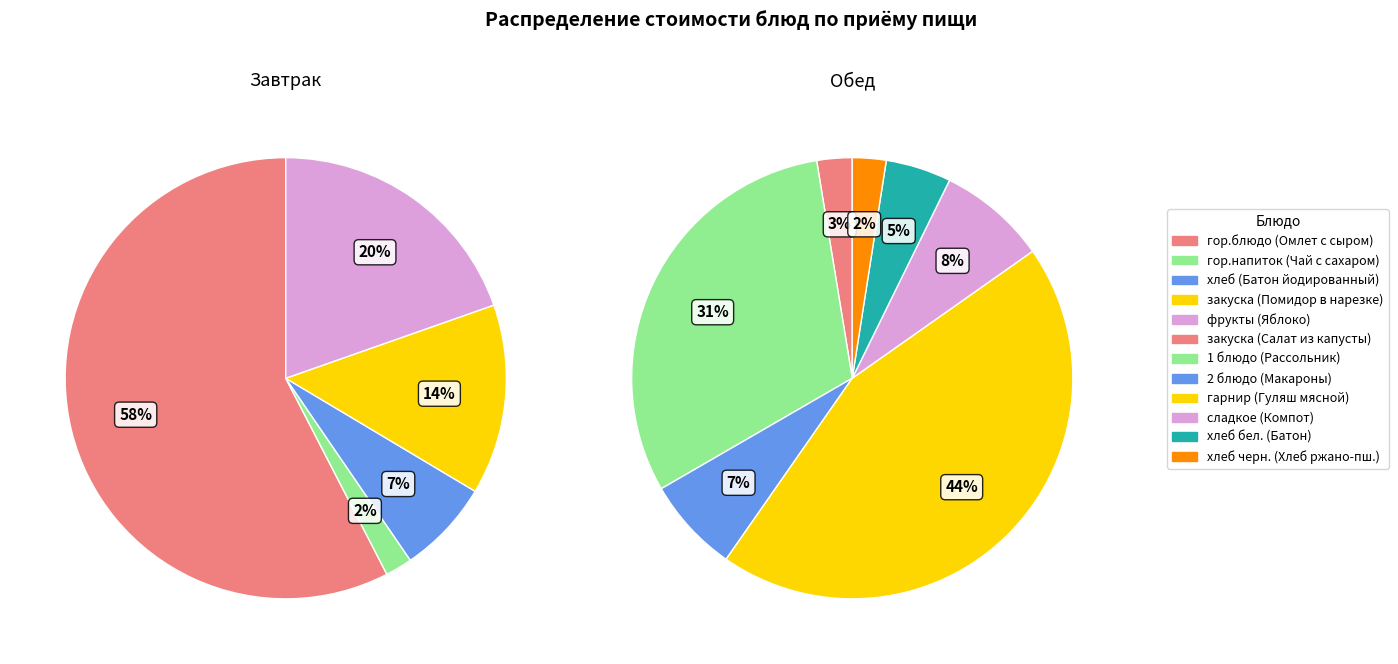

Rank the series by their average value, from lowest to highest.

Обед, Завтрак